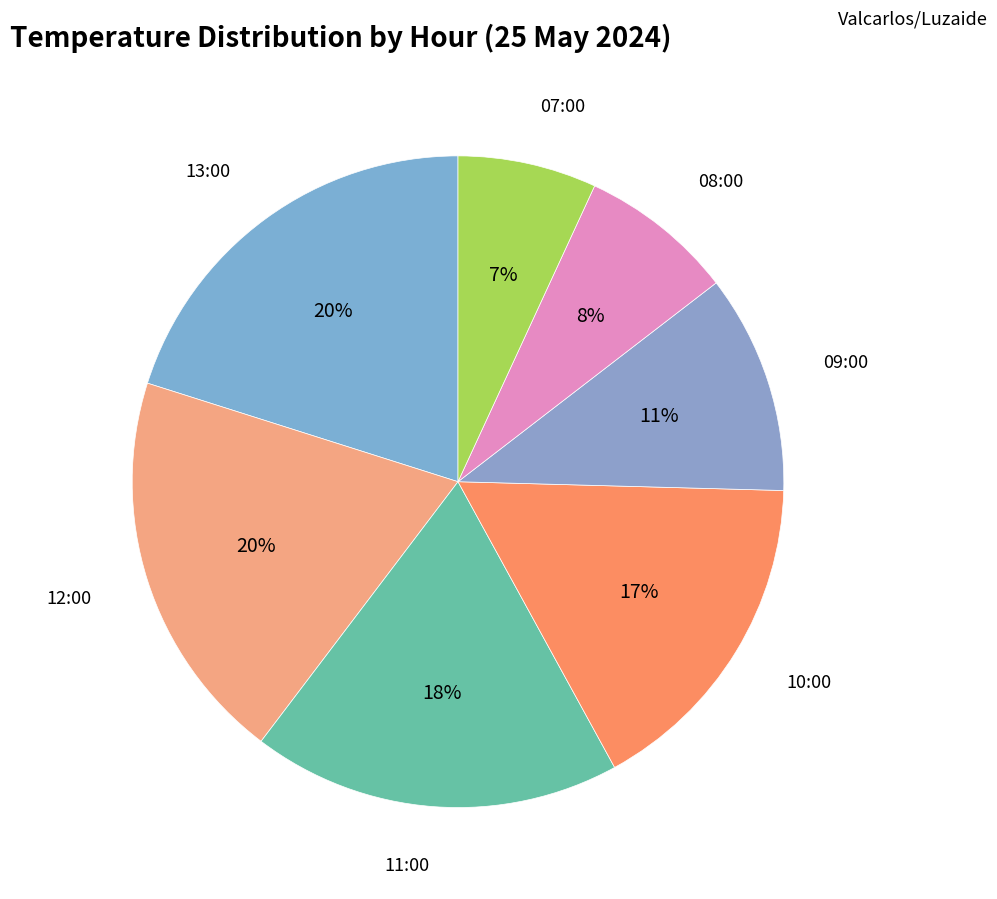

Approximately how many times larger is the value at 10:00 compared to 13:00?

0.8